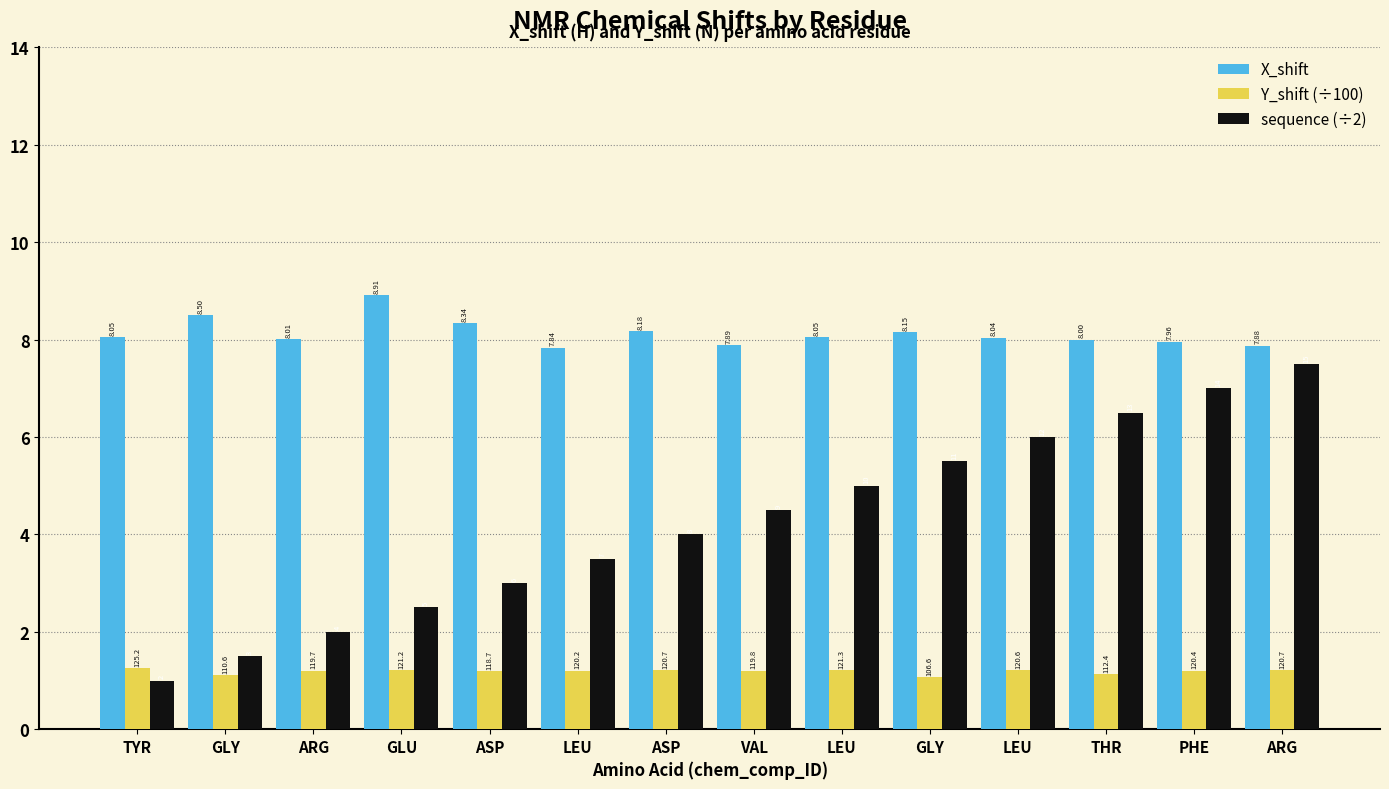

What are all the series names shown in the legend?

X_shift, Y_shift (÷100), sequence (÷2)